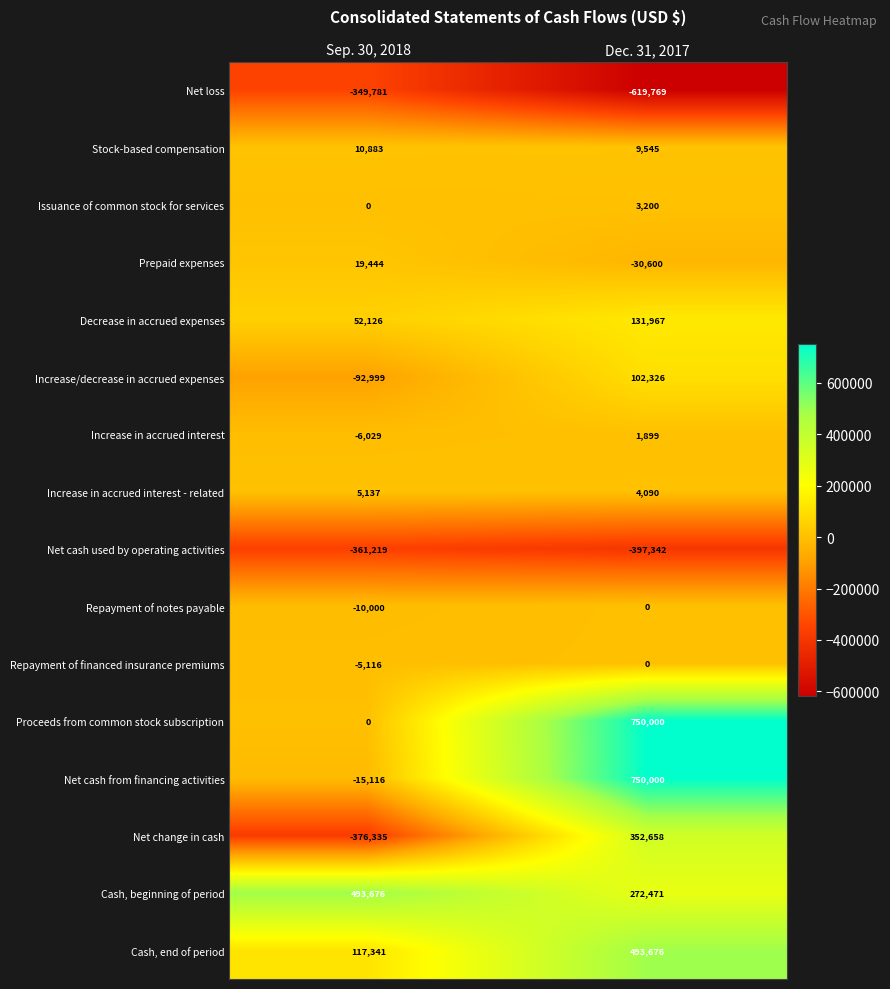

The value of Increase in accrued interest - related at Dec. 31, 2017 is 1610. True or false?

False